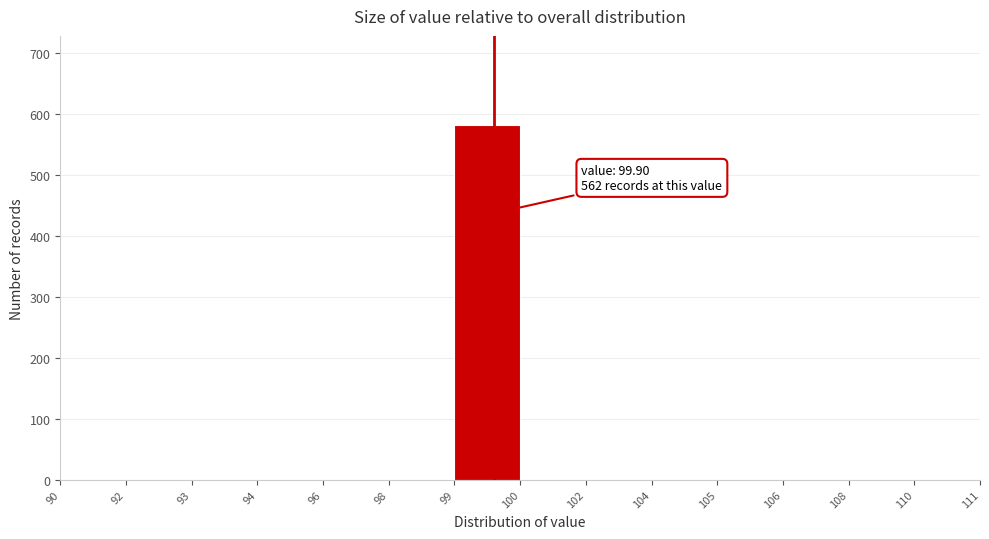

Reading right to left, transcribe all the data shown in this chart.

110=0	108=0	106=0	105=0	104=0	102=0	100=0	99=582	98=0	96=0	94=0	93=0	92=0	90=0